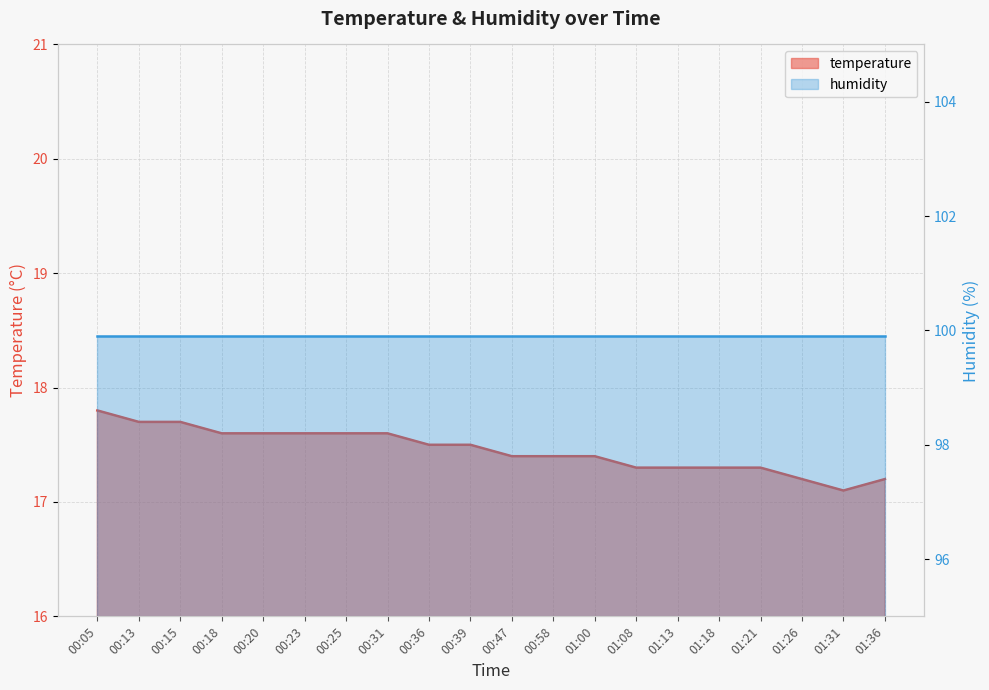

What is the label of the 17th point from the left?

01:21